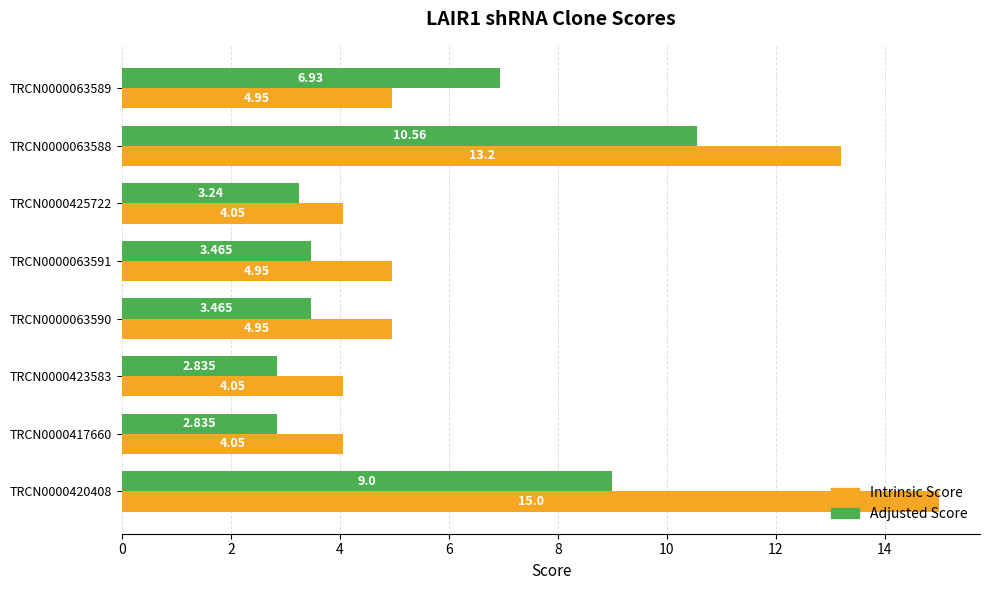

Count the number of categories in the chart.

8